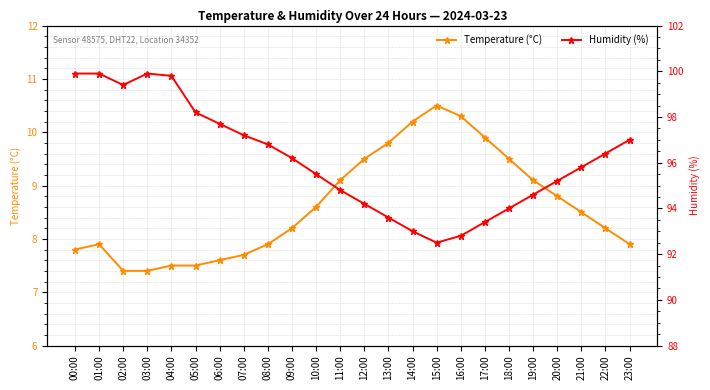

Reading left to right, what are all the values shown in this chart?

Temperature (°C): 7.8	7.9	7.4	7.4	7.5	7.5	7.6	7.7	7.9	8.2	8.6	9.1	9.5	9.8	10.2	10.5	10.3	9.9	9.5	9.1	8.8	8.5	8.2	7.9
Humidity (%): 99.9	99.9	99.4	99.9	99.8	98.2	97.7	97.2	96.8	96.2	95.5	94.8	94.2	93.6	93.0	92.5	92.8	93.4	94.0	94.6	95.2	95.8	96.4	97.0